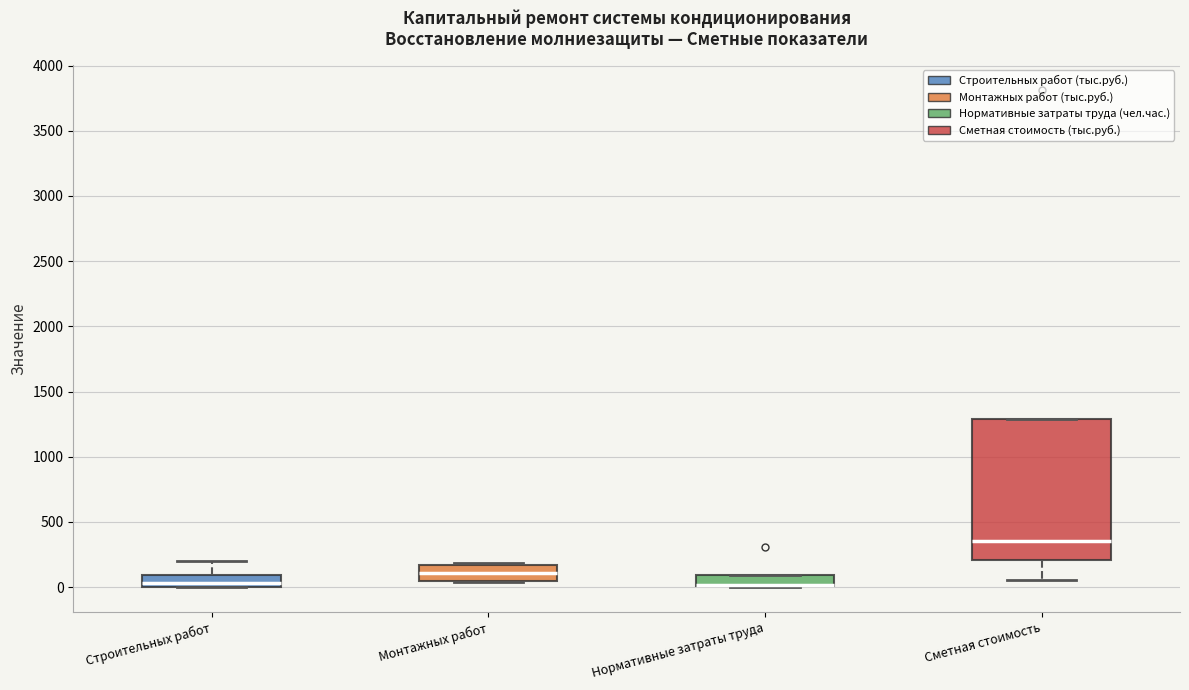

Where is the upper edge of the box for Нормативные затраты труда on the y-axis? The values are not printed on the chart, so give them approximately, as read against the axis.

100